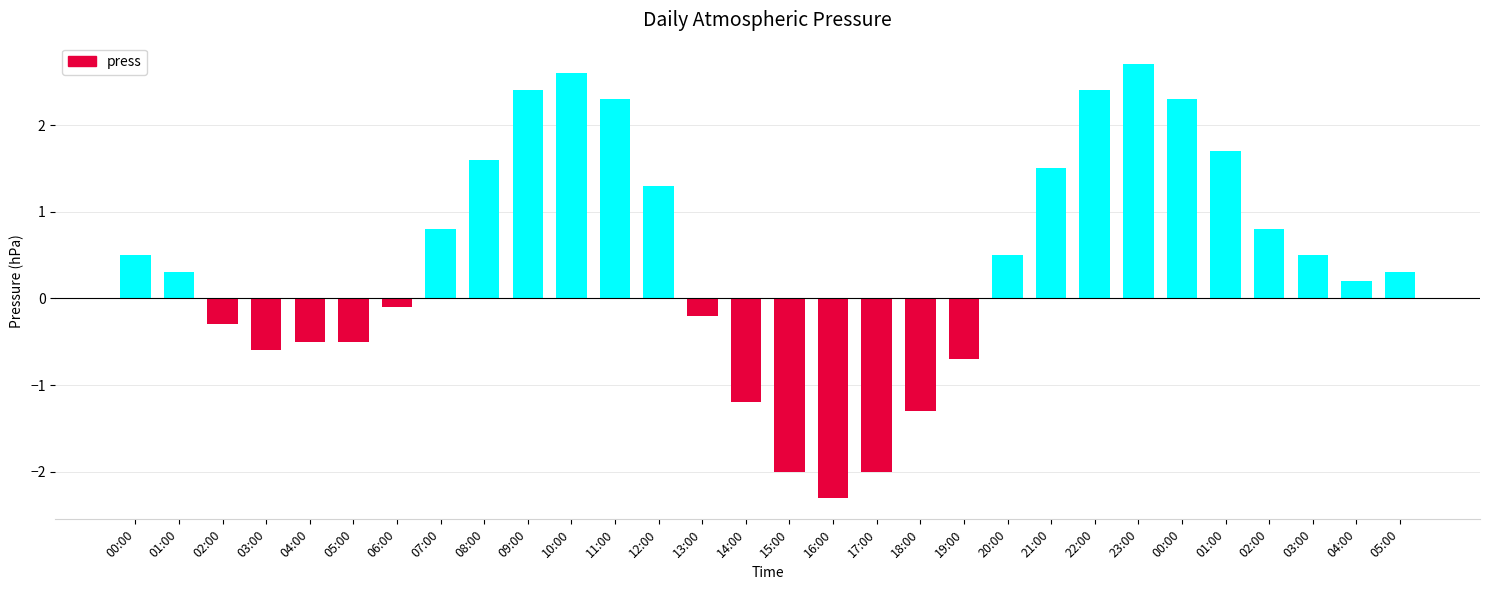

What is the sum of all values?

13.0